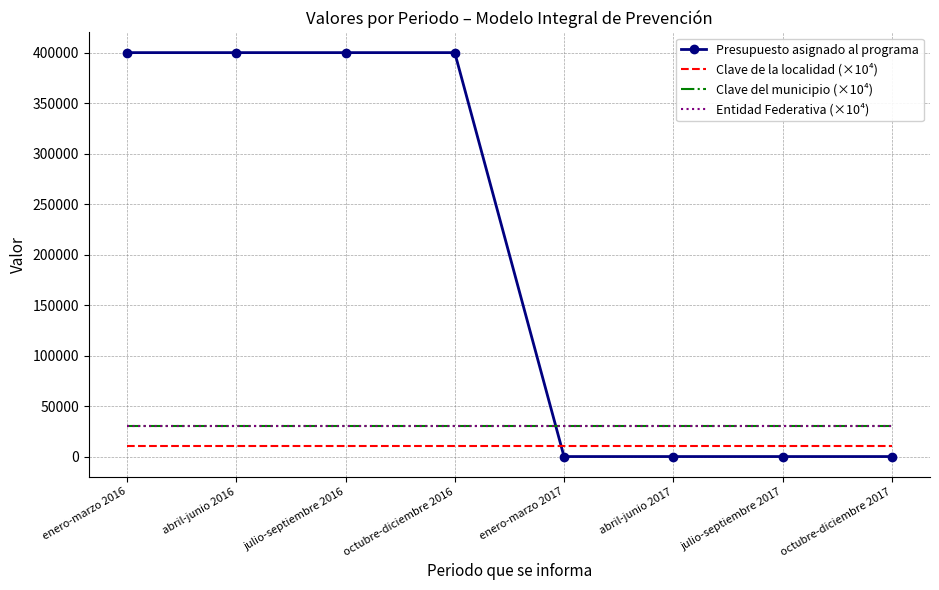

At which label is Clave de la localidad (×10⁴) closest to 10000?

enero-marzo 2016